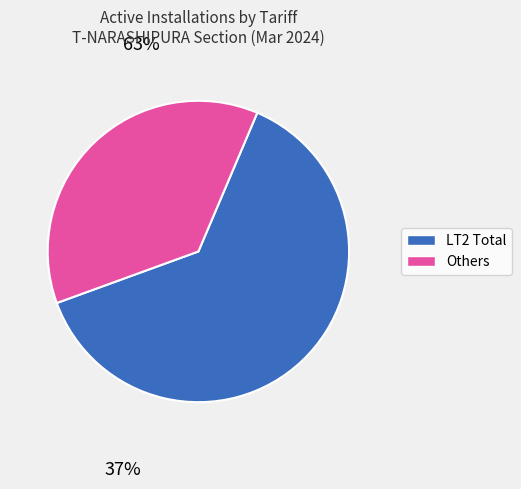

Does any single category account for the majority?

Yes